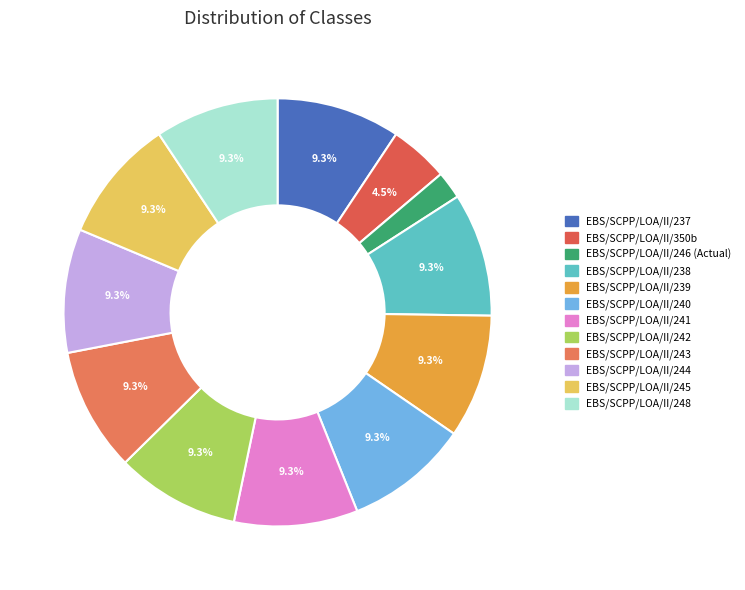

What is the largest slice in the pie chart?

EBS/SCPP/LOA/II/237